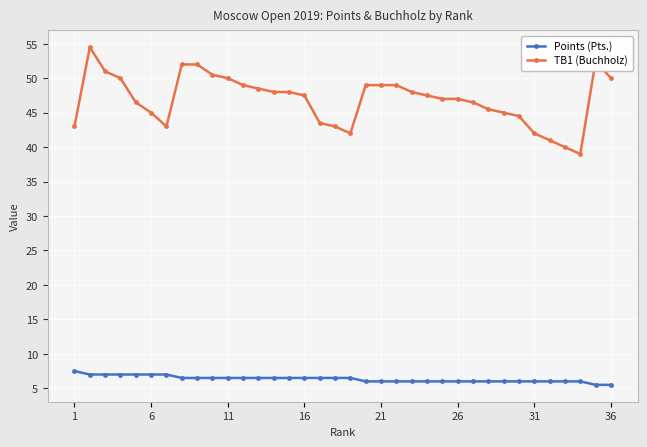

At how many categories does at least one series exceed 12?

36